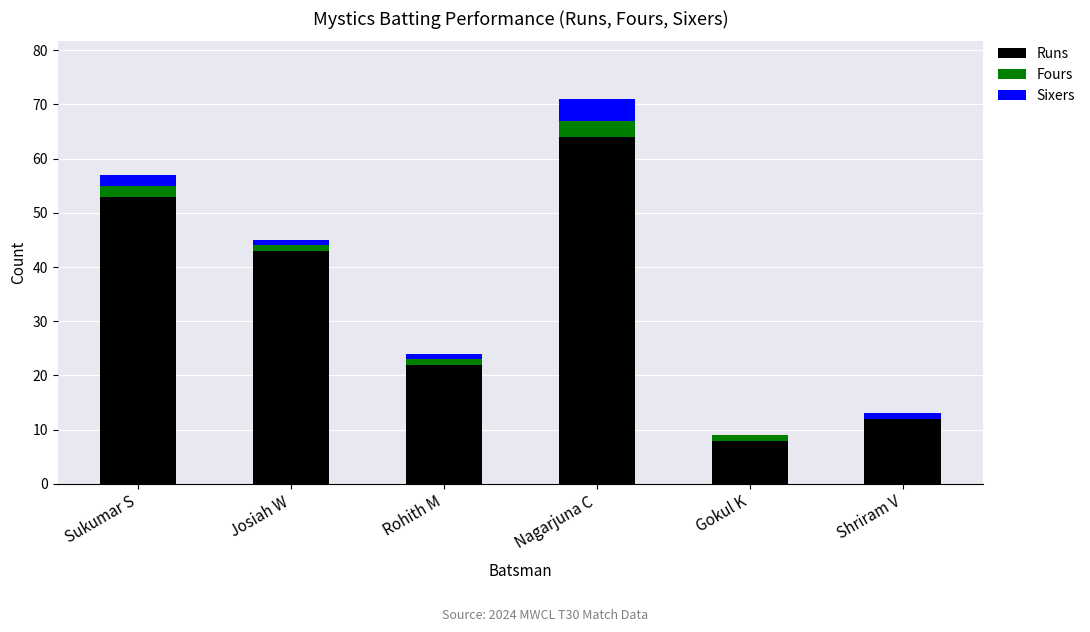

At which category is the sum across all series the highest?

Nagarjuna C